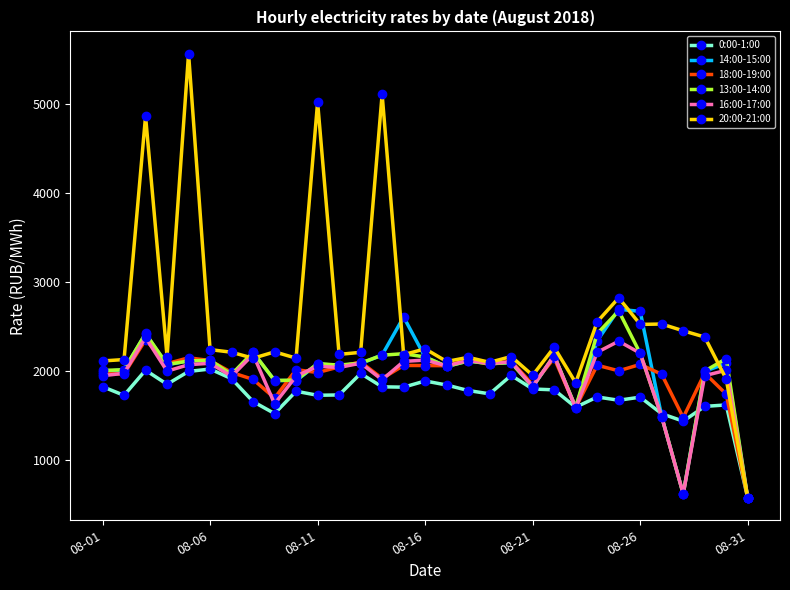

What is the value of the 16:00-17:00 point at the 8th from the left?

2185.3